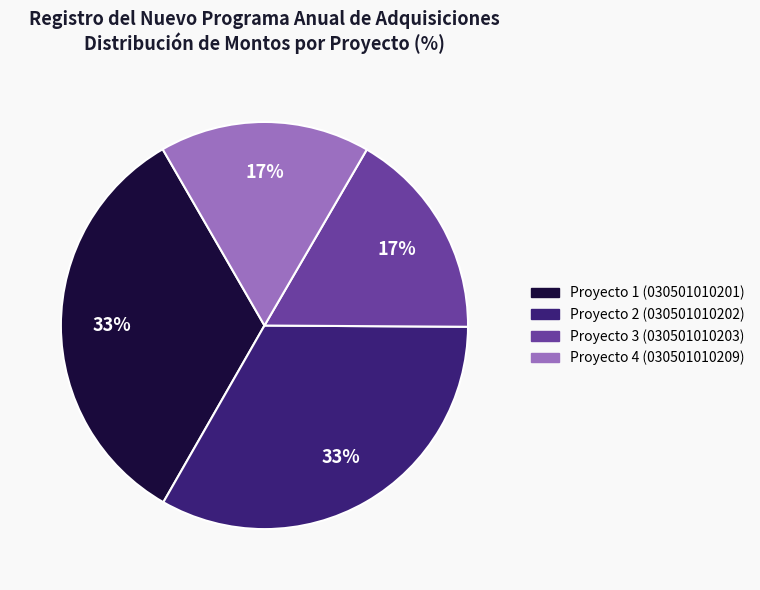

Is there any slice that represents more than half of the pie?

No